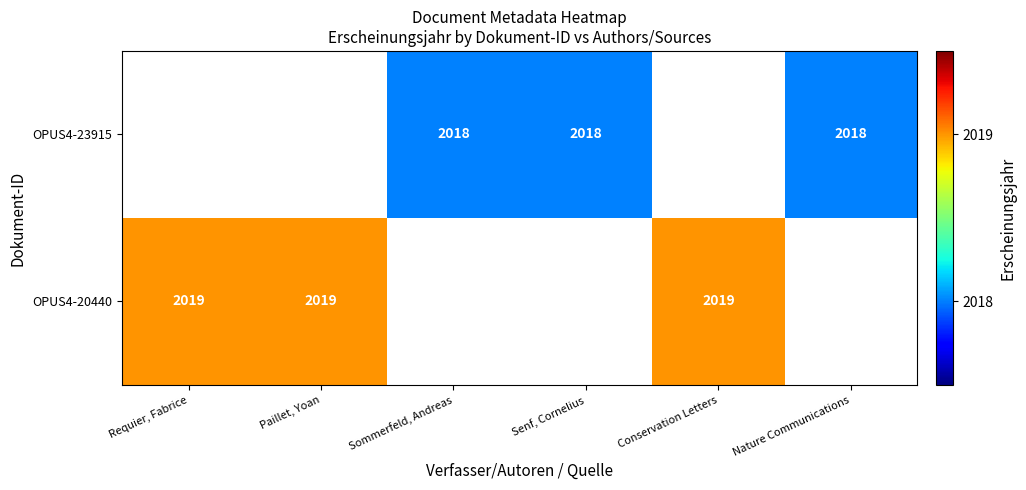

Is it true that OPUS4-20440 equals 941 at Conservation Letters?

False